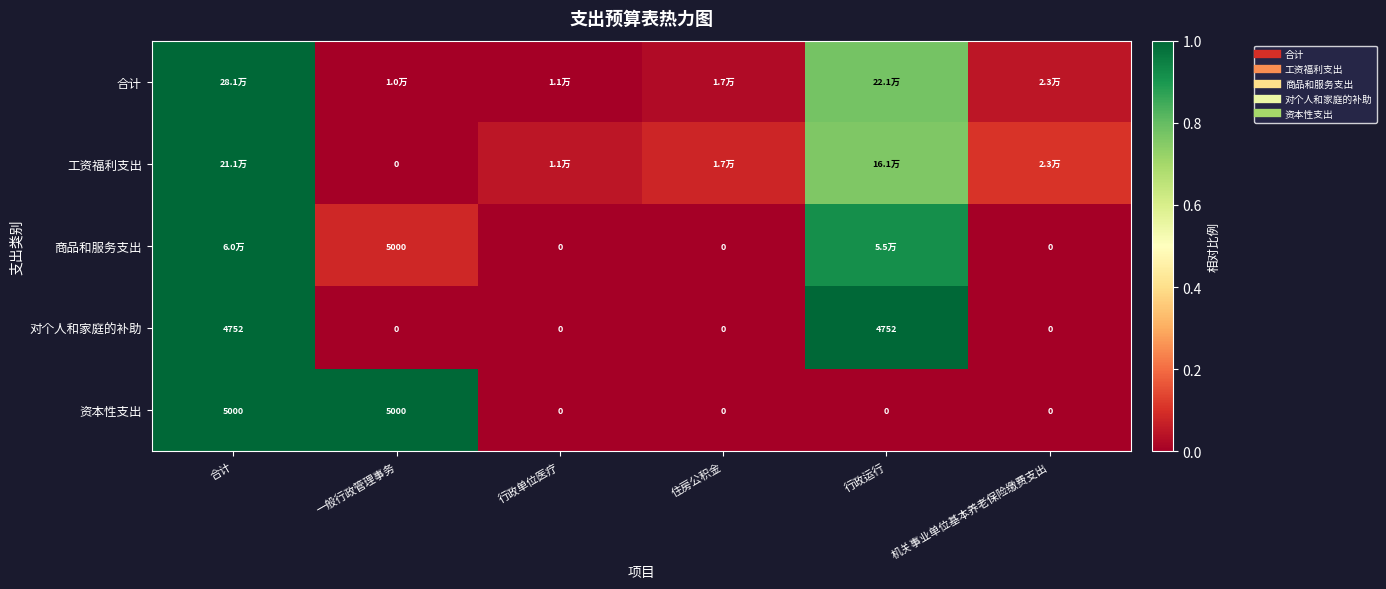

Which series has the largest total across all categories?

工资福利支出